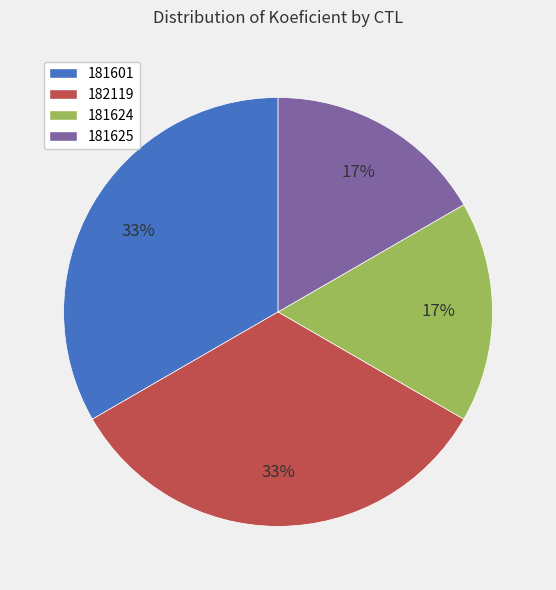

To the nearest percent, what portion does 182119 represent?

33%